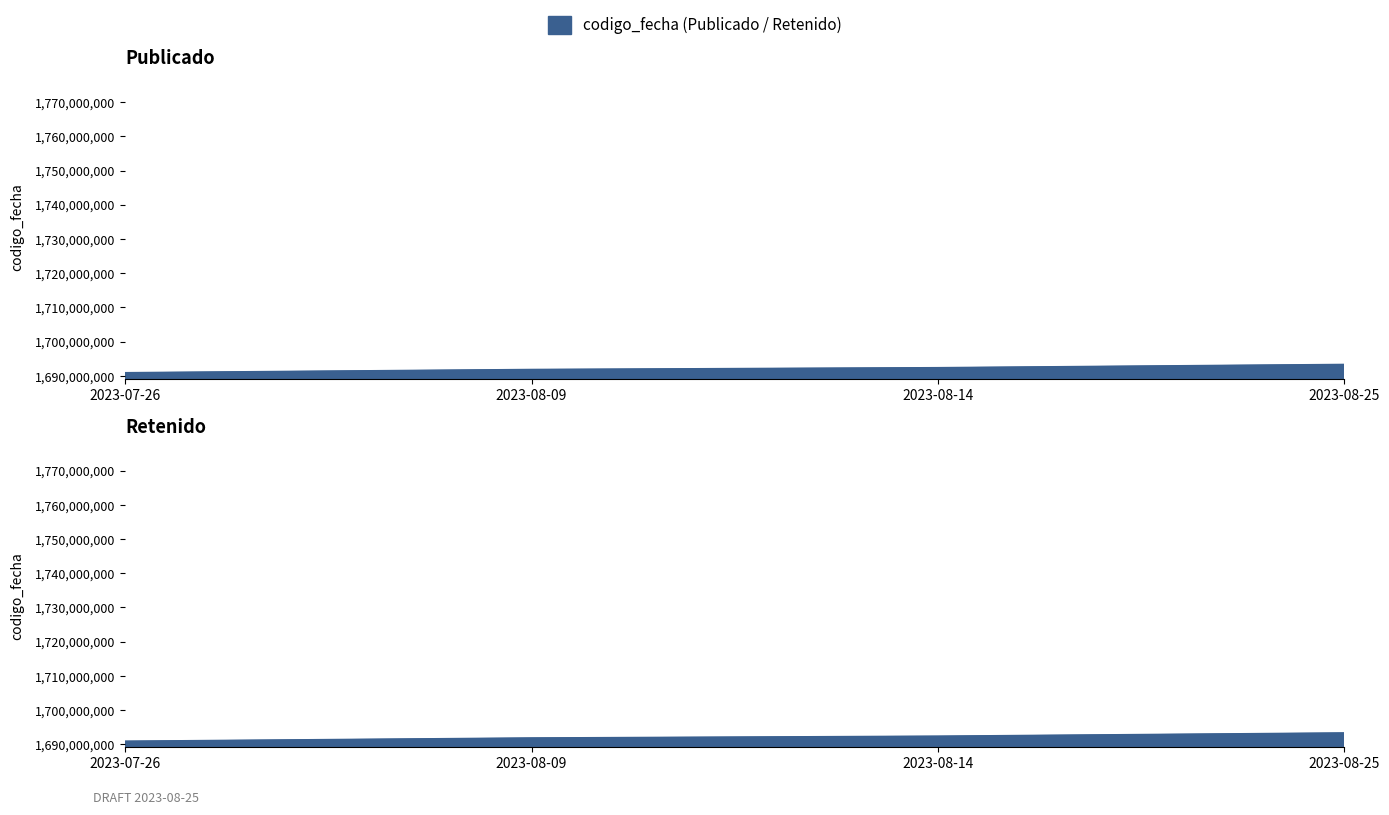

The chart shows a value of 1690821083 at 2023-07-26. True or false?

True